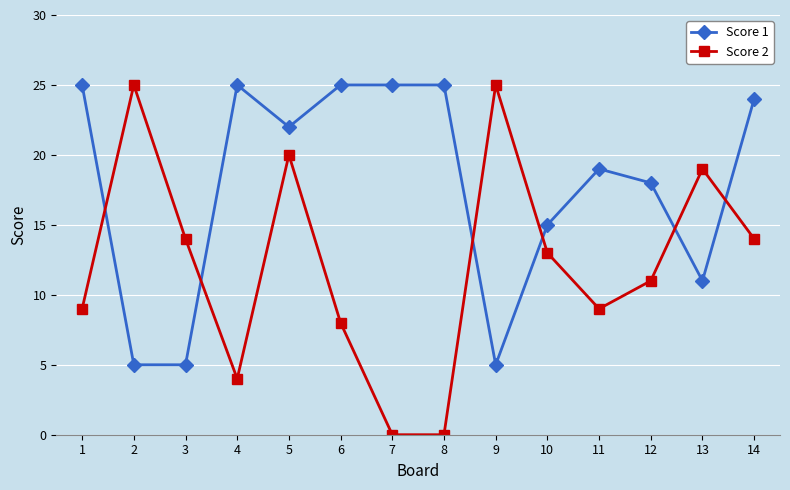

Between 7 and 13, which series saw the biggest shift?

Score 2